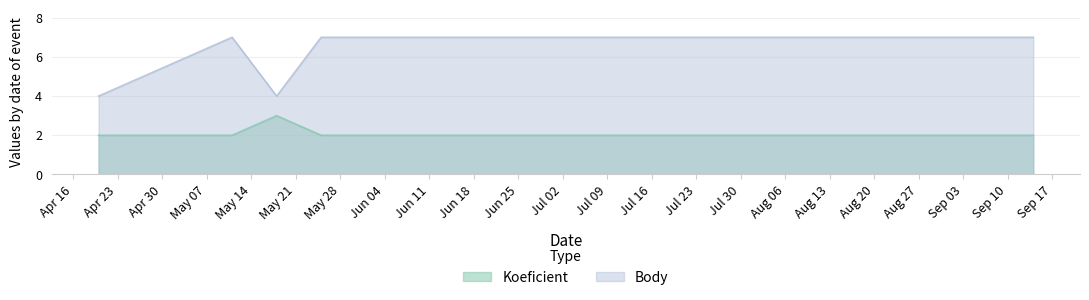

Reading right to left, extract all data points from this chart.

Koeficient: 2	2	3	2	2
Body: 7	7	4	7	4